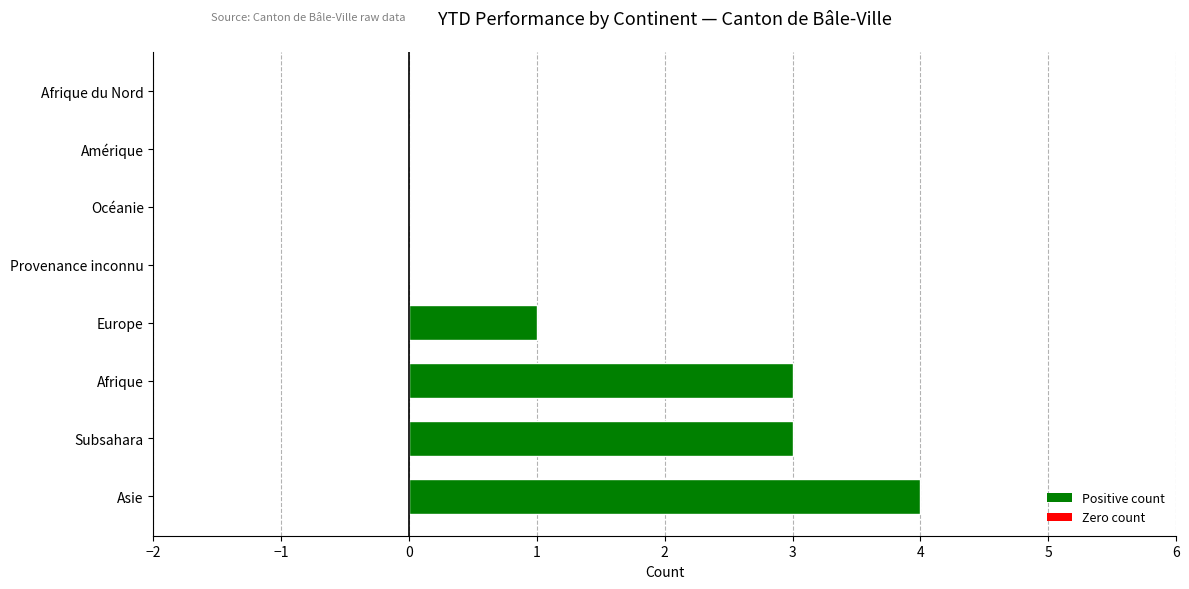

At which category does the chart reach its peak across all series?

Asie